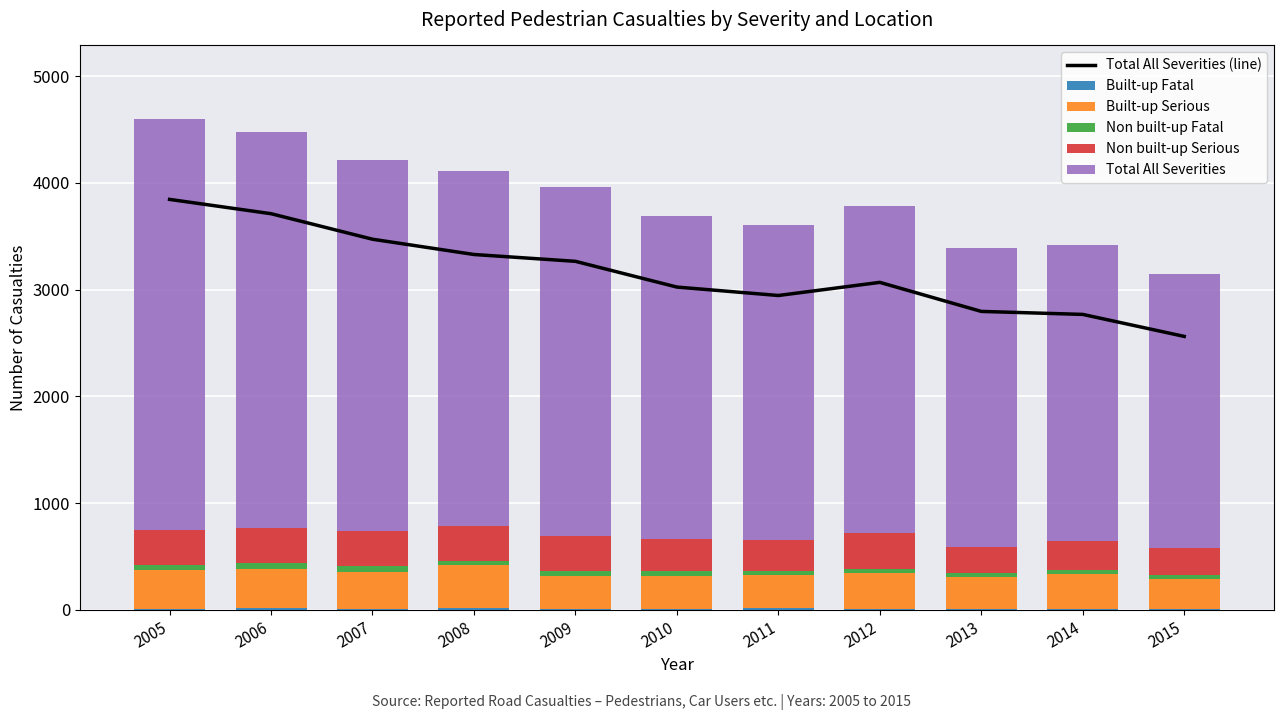

What is the spread (max minus min) of values at 2013?

2787